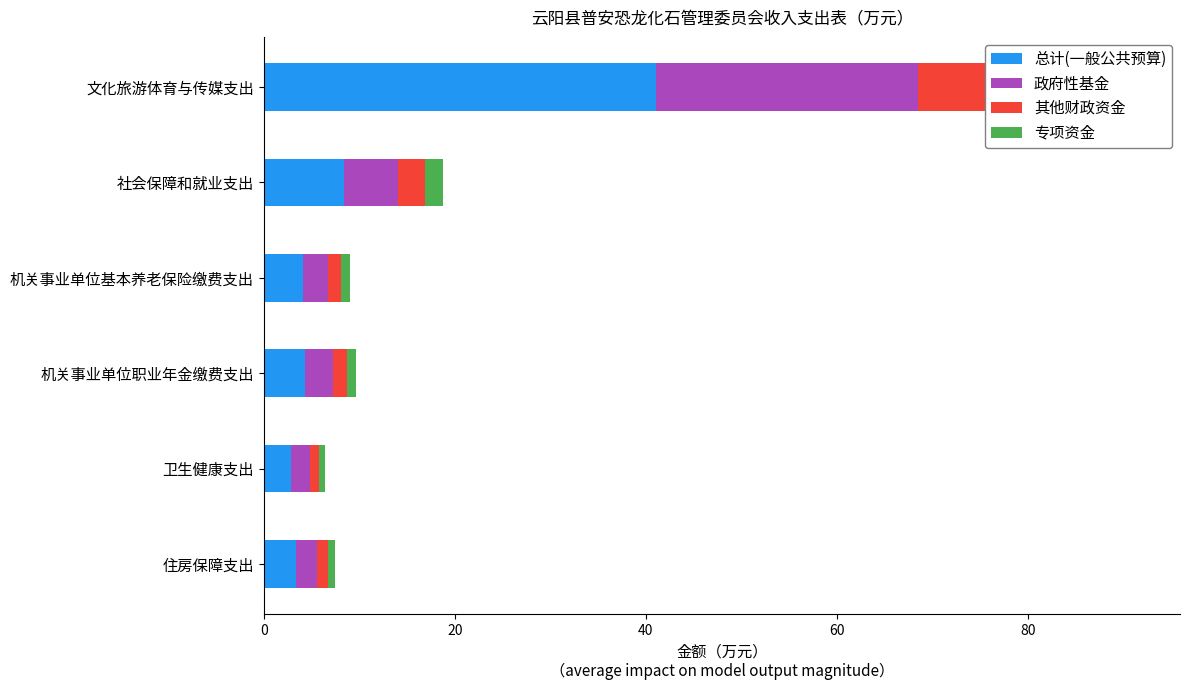

Reading left to right, transcribe all the data shown in this chart.

总计(一般公共预算): 41.1	8.4	4.1	4.4	2.9	3.4
政府性基金: 27.4	5.6	2.7	2.9	1.9	2.2
其他财政资金: 13.7	2.8	1.4	1.5	1.0	1.1
专项资金: 9.1	1.9	0.9	1.0	0.6	0.8